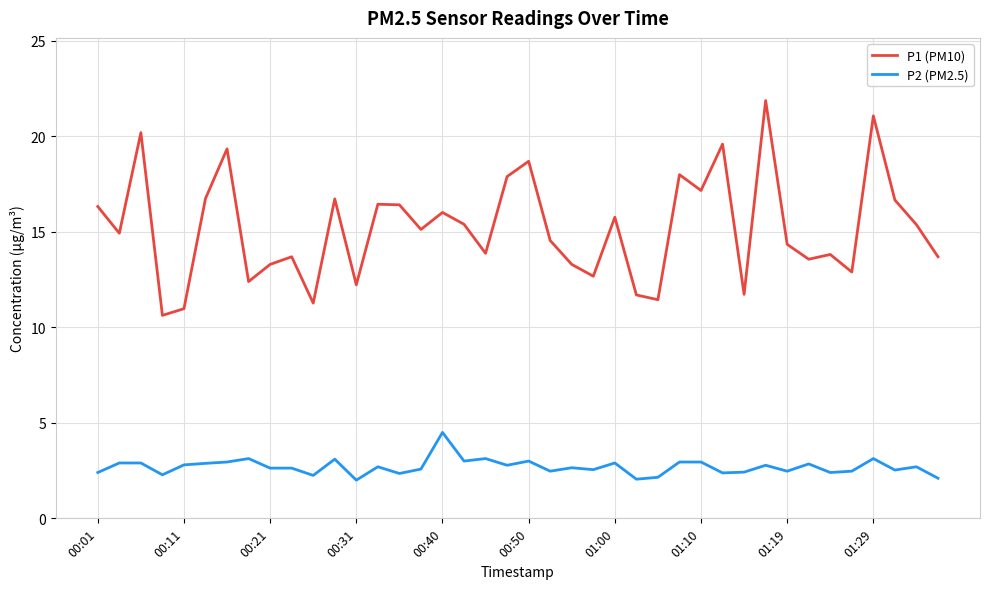

List the series in order of their peak value, highest first.

P1 (PM10), P2 (PM2.5)